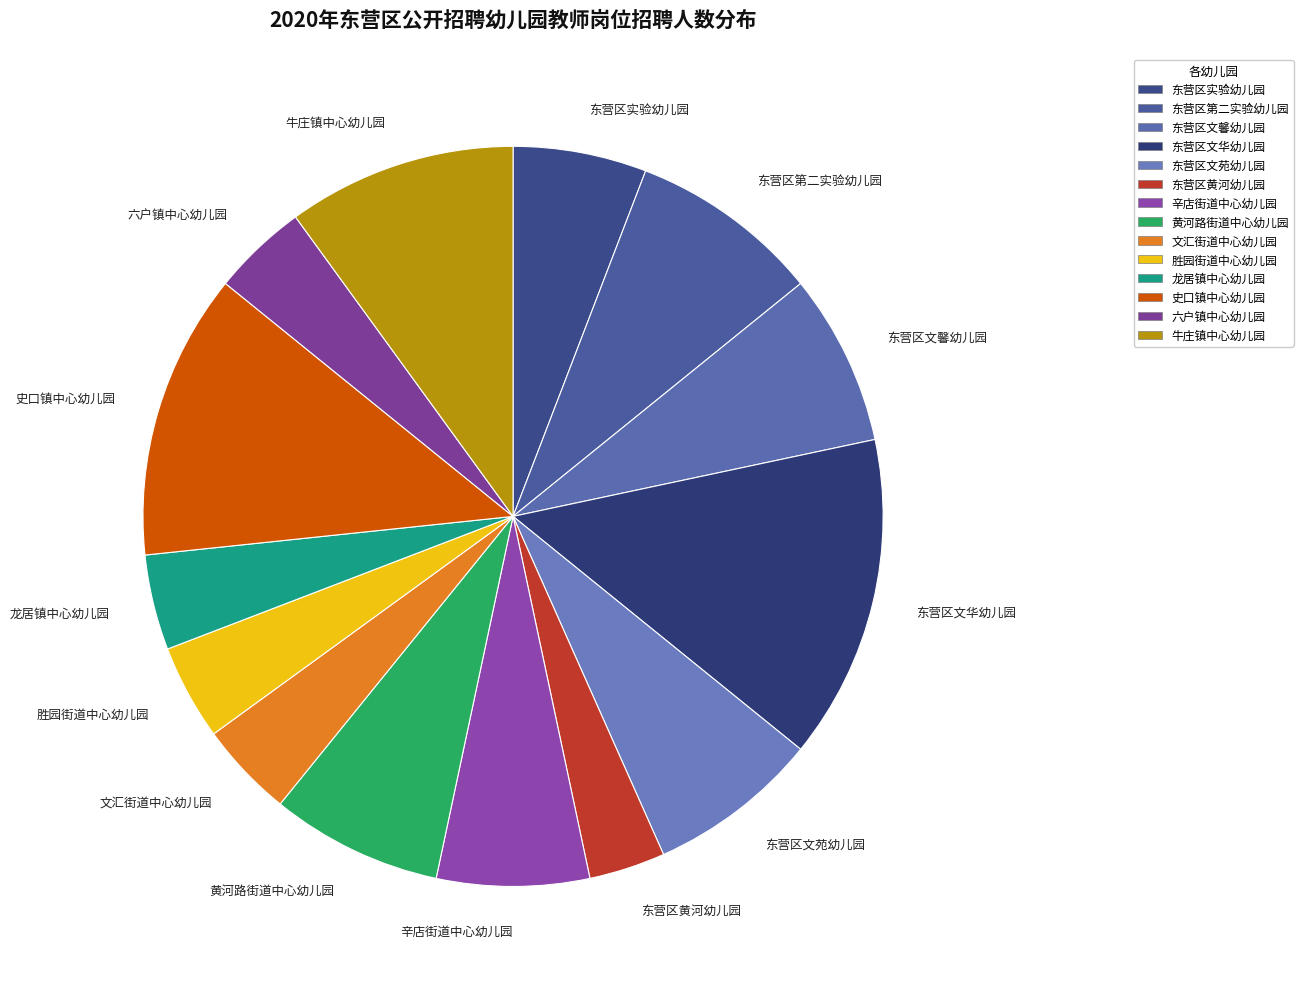

How many segments does this pie chart have?

14